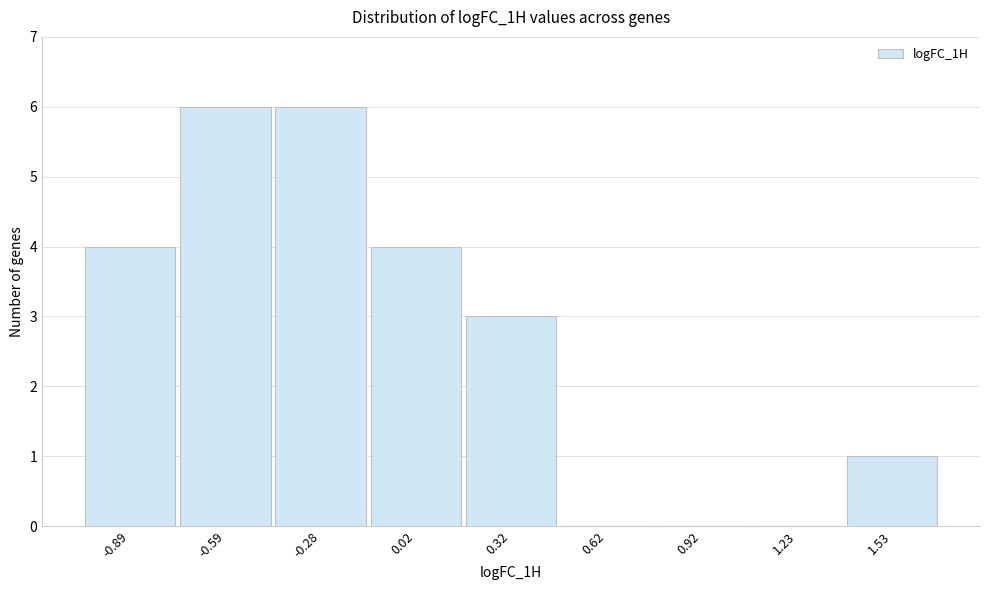

What is the height of the bar covering -0.15 to 0.15 on the x-axis? Neither the bar edges nor the heights are printed on the chart, so give them approximately, as read against the axes.

4